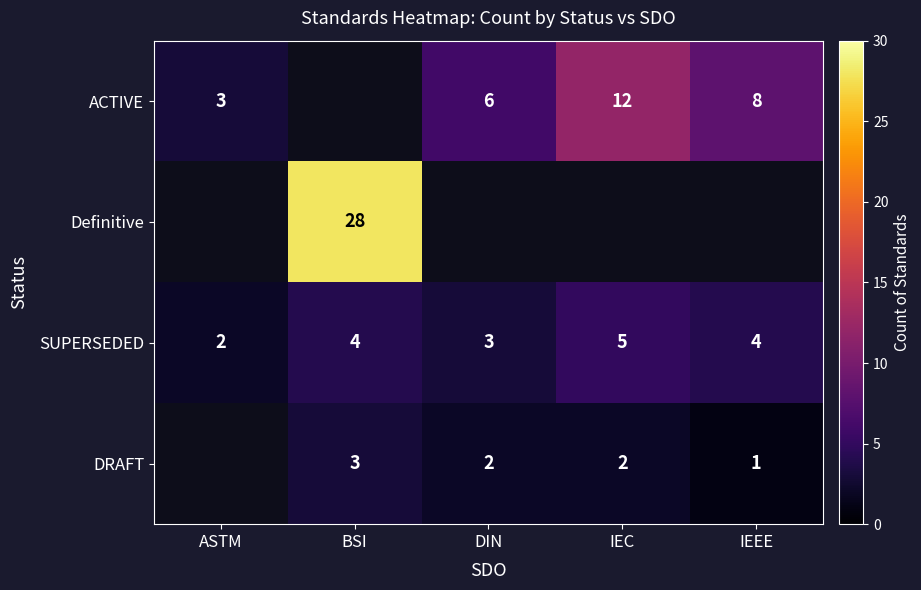

The value of Definitive at BSI is 39. True or false?

False